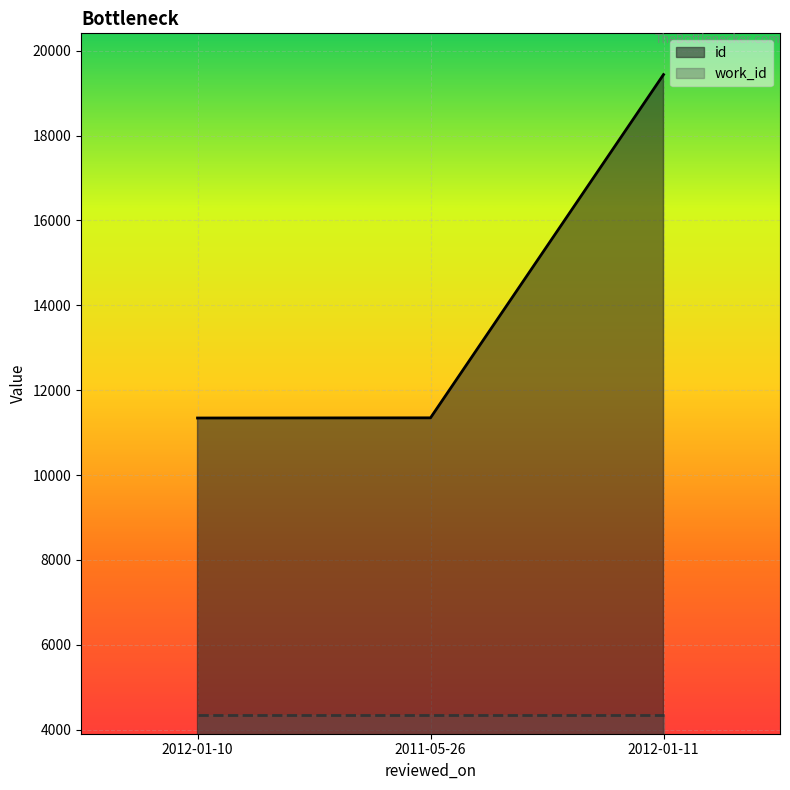

What position from the left is 2012-01-10?

1